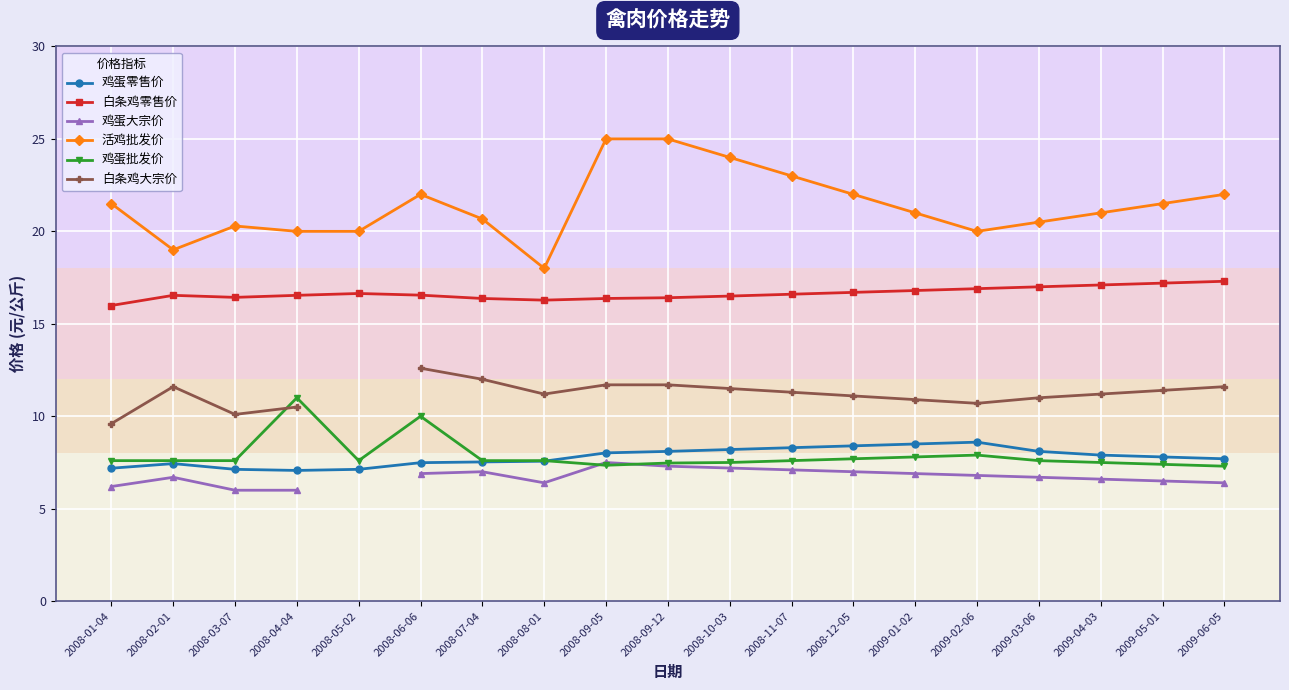

What is the label of the 1st point from the left?

2008-01-04